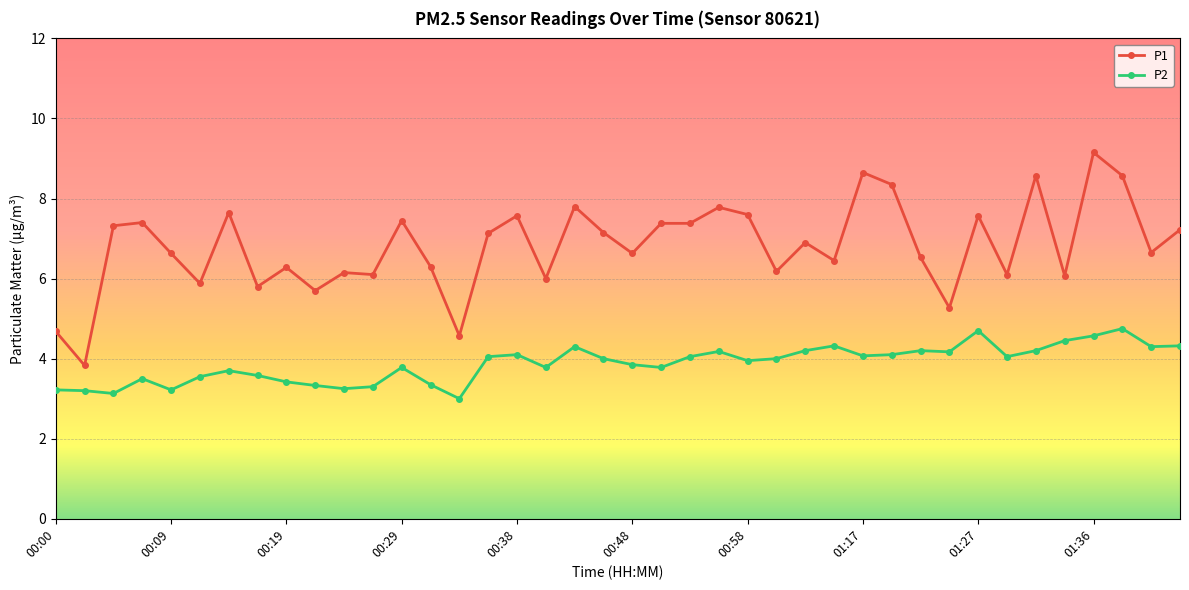

What is the difference between the maximum and minimum values in the P1 series?

5.3